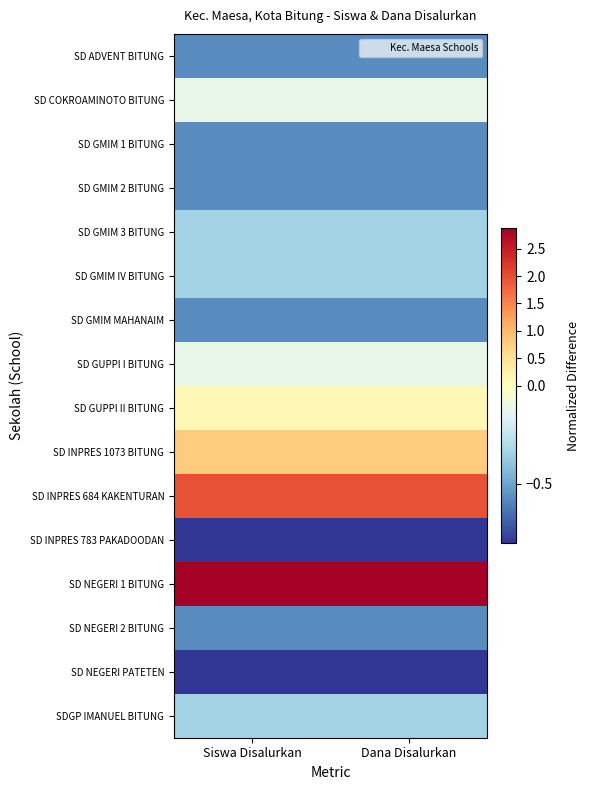

Count the number of data series in this chart.

16